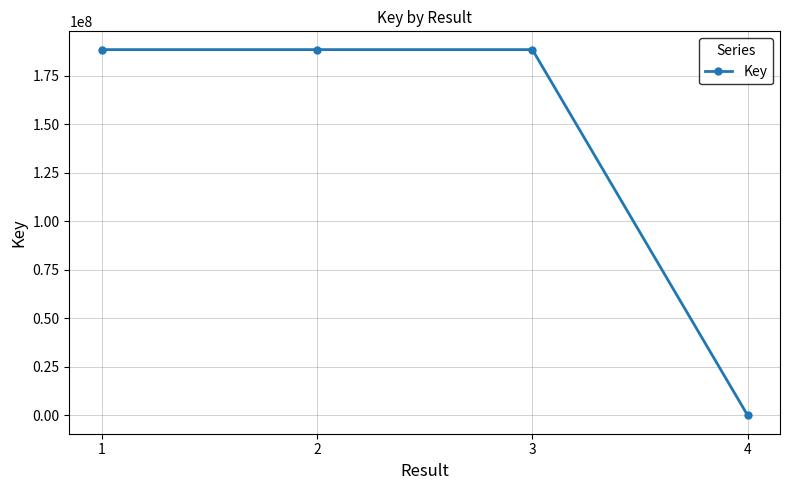

At which category does the chart reach its minimum across all series?

4